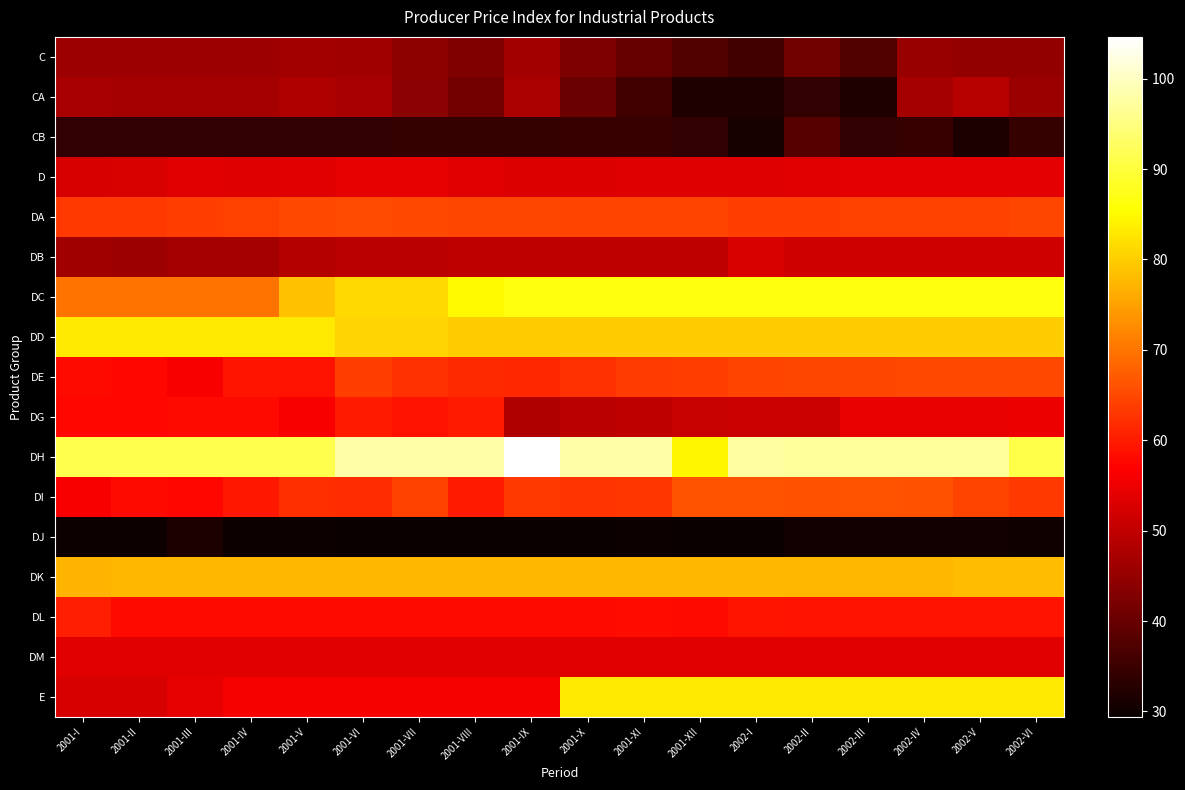

Count the number of data series in this chart.

17